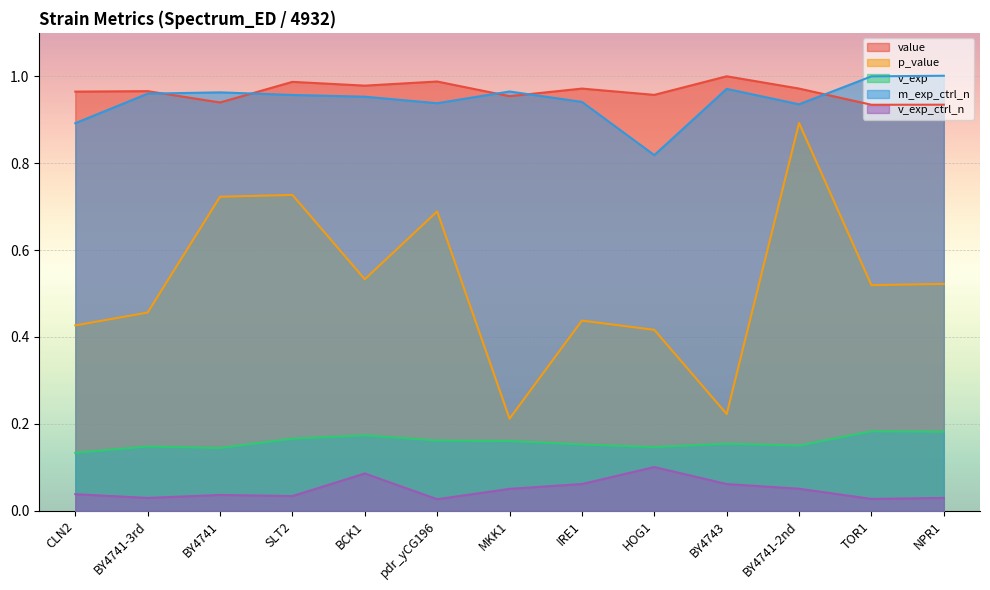

What is the highest value of the v_exp_ctrl_n series?

0.1